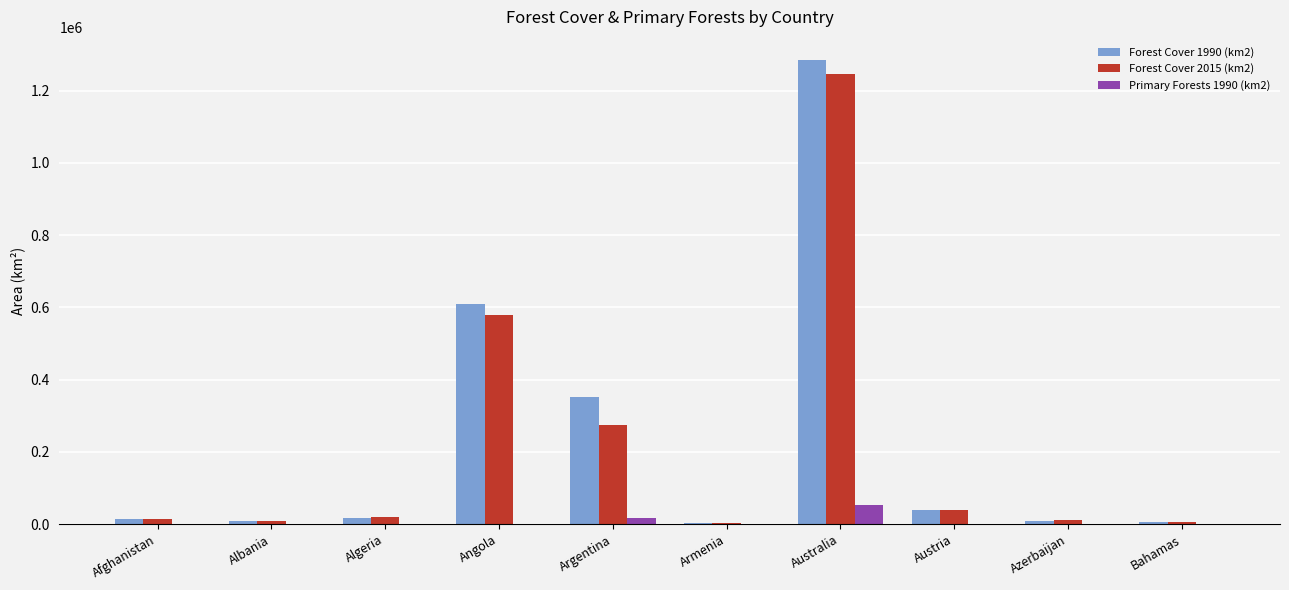

At which label does Primary Forests 1990 (km2) first exceed 170?

Albania